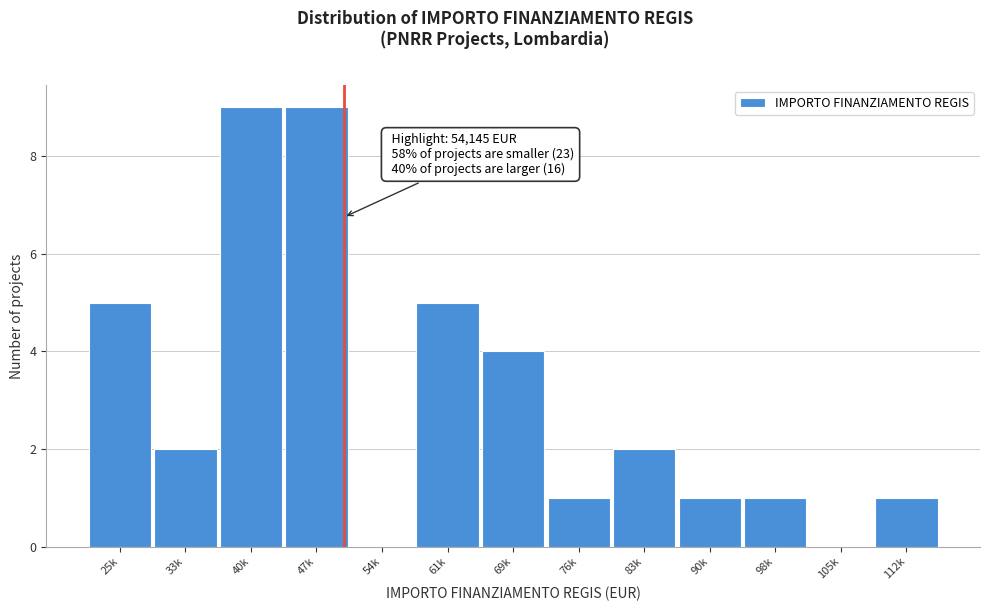

Reading left to right, list all the values displayed in this chart.

25k=5	33k=2	40k=9	47k=9	54k=0	61k=5	69k=4	76k=1	83k=2	90k=1	98k=1	105k=0	112k=1